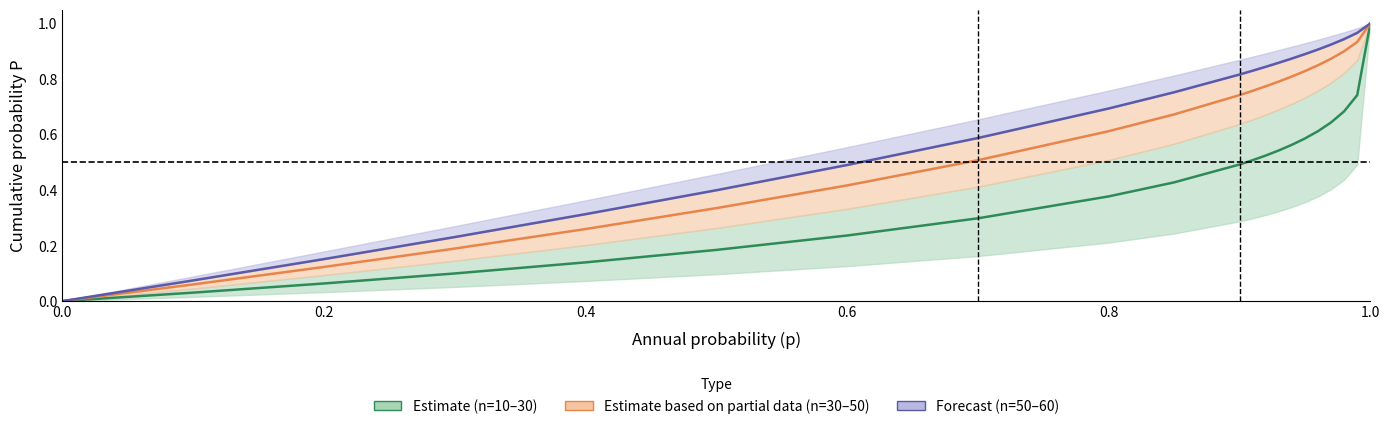

True or false: n=30 and n=20 cross at least once.

False